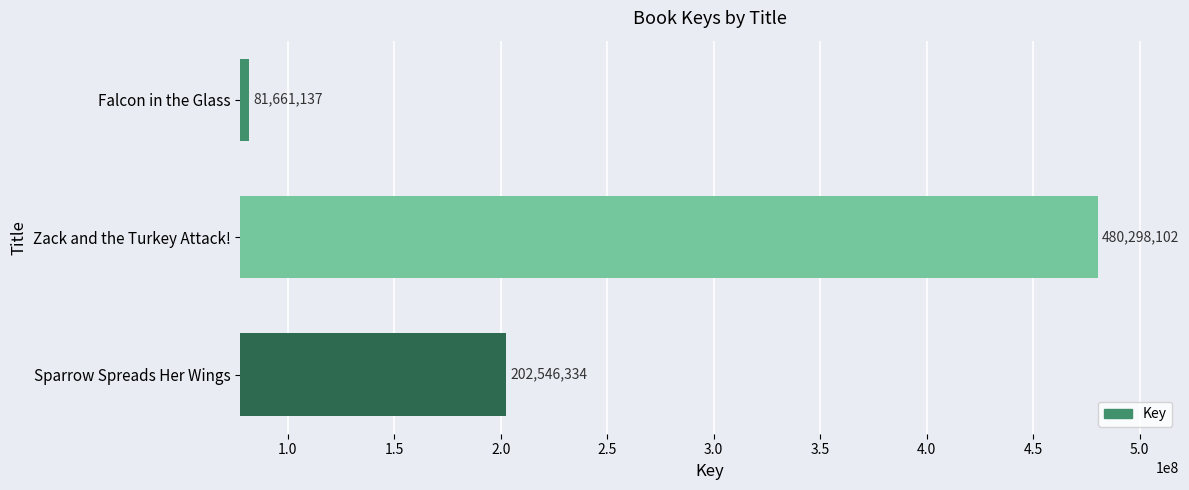

How many data points are less than 202546334?

1